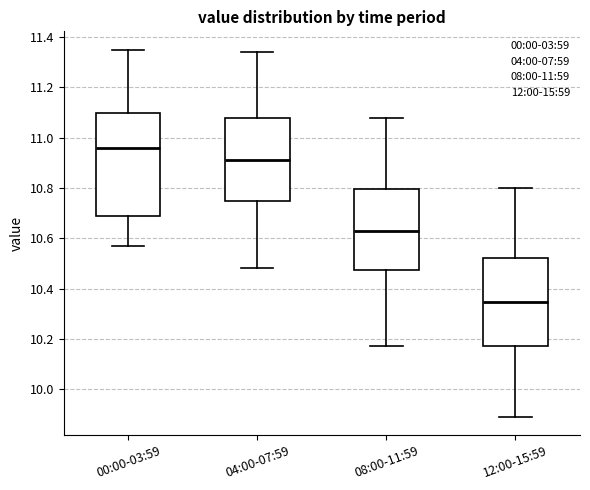

Reading left to right, transcribe this box plot: for each box, give where its median line is, the range the box spans, and where its two whiskers end, as read against the y-axis. The values are not printed on the chart, so give them approximately, as read against the axis.

00:00-03:59: median 10.96, box 10.70 to 11.10, whiskers 10.58 to 11.36
04:00-07:59: median 10.92, box 10.76 to 11.08, whiskers 10.48 to 11.34
08:00-11:59: median 10.64, box 10.48 to 10.80, whiskers 10.18 to 11.08
12:00-15:59: median 10.34, box 10.18 to 10.52, whiskers 9.90 to 10.80